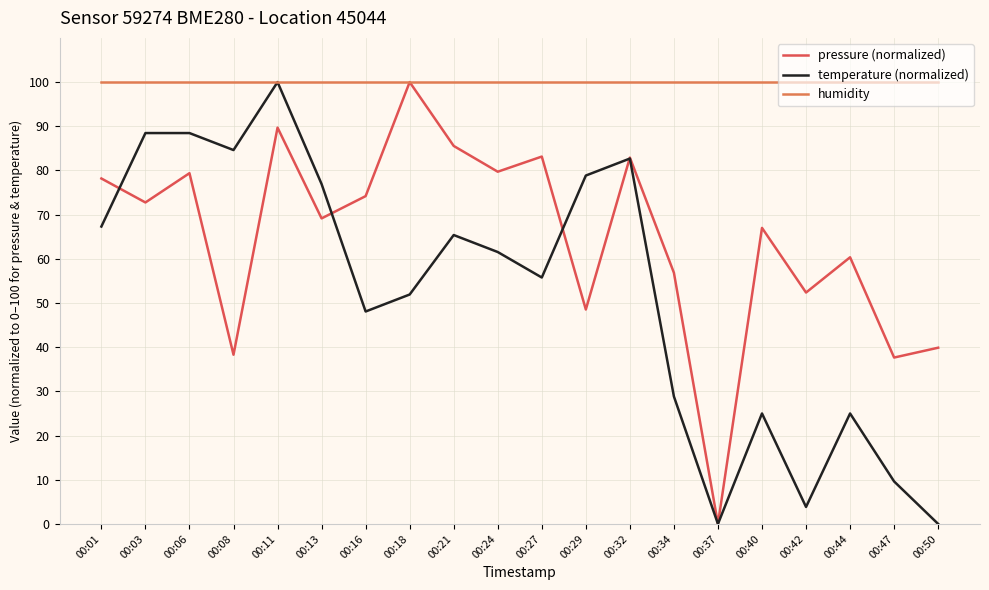

Where does the temperature (normalized) series first go above 61?

00:01